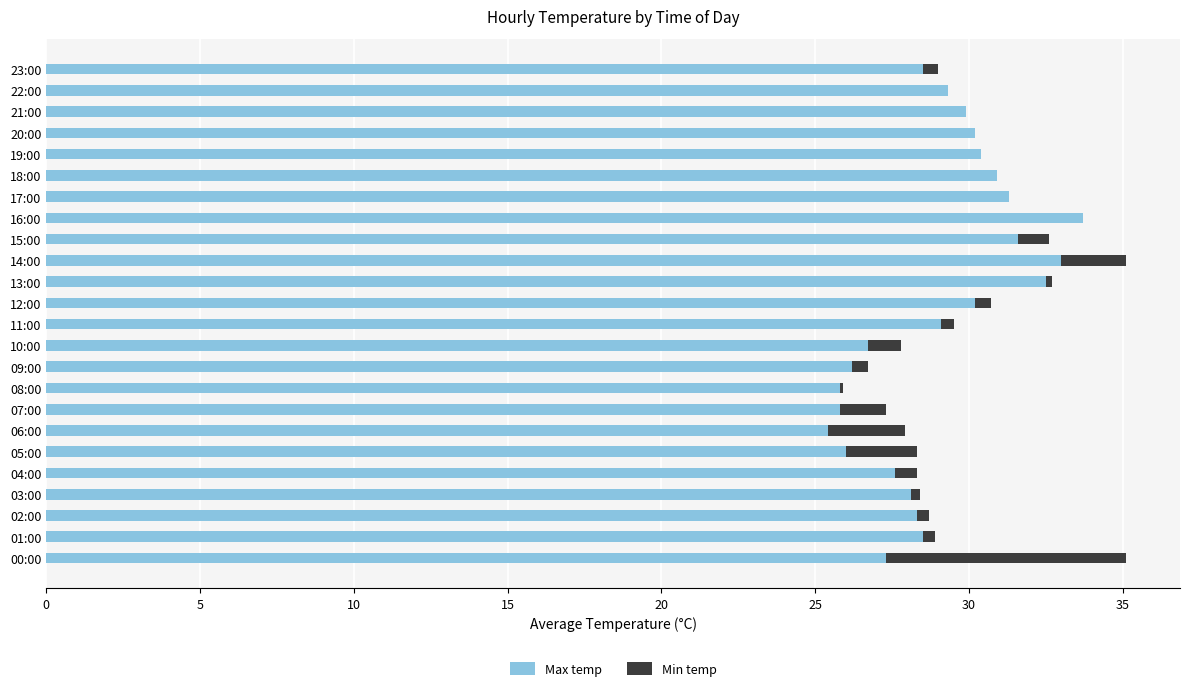

What is the total value across all series at 22:00?

29.3